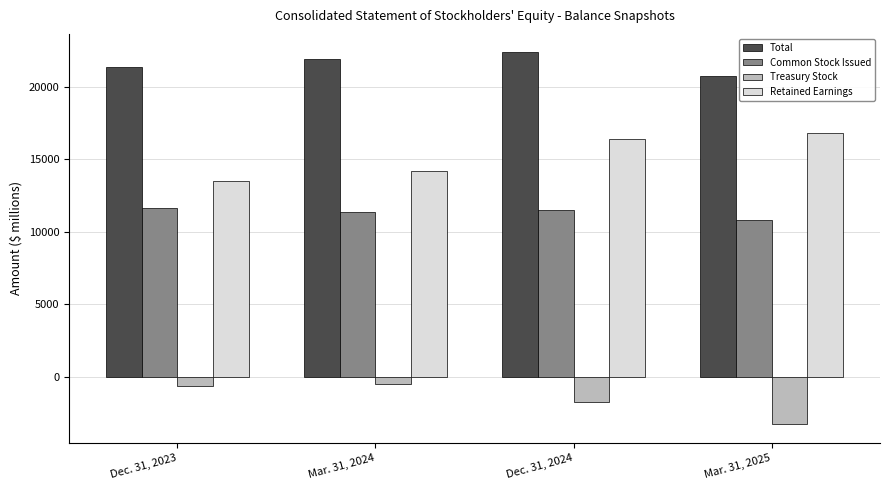

Count the number of data series in this chart.

4